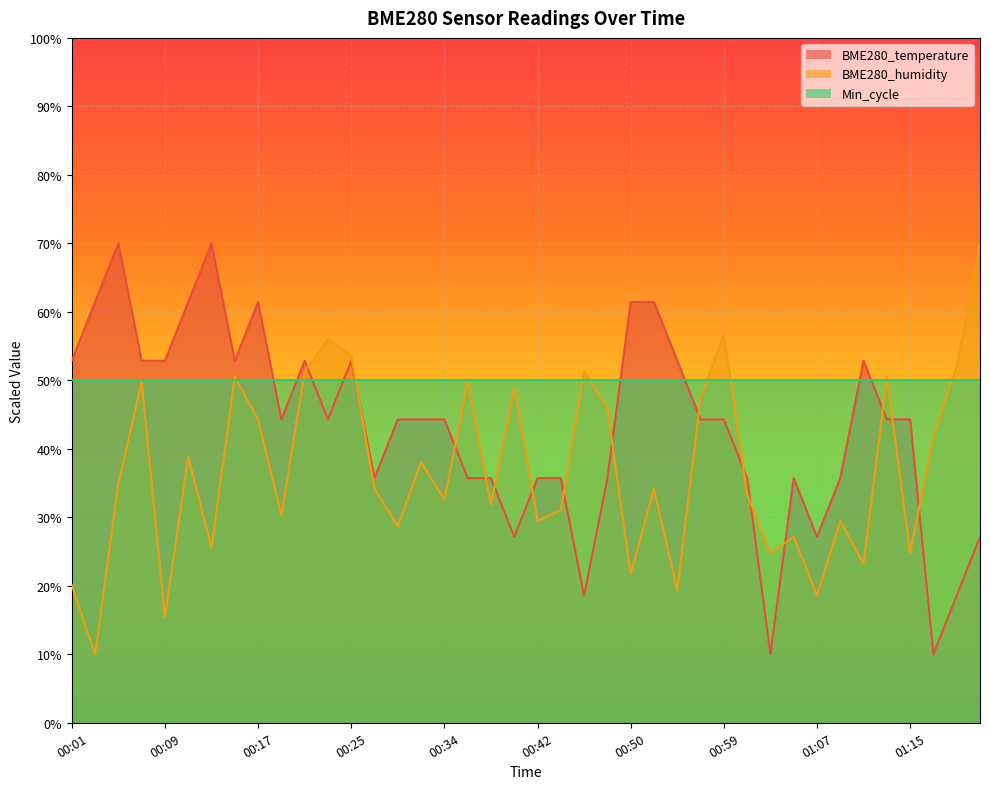

Is it true that BME280_temperature equals 52.9 at 01:11?

True